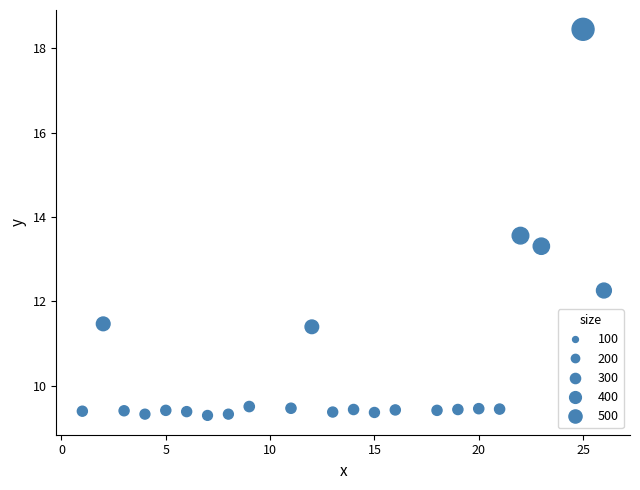

What Y value in the scatter plot is closest to 13?

13.3